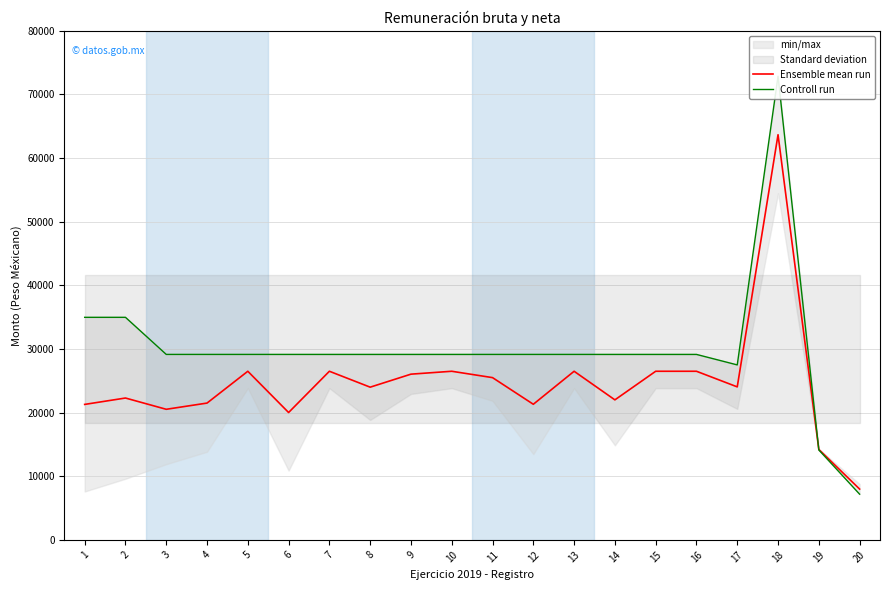

What is the difference between the second highest and second lowest values in the Ensemble mean run series?

12287.5